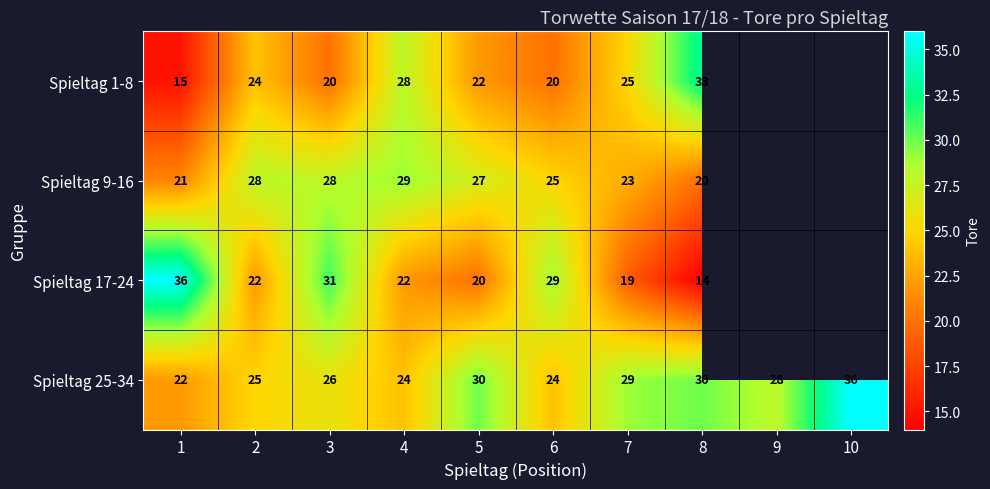

The Spieltag 9-16 series shows 28 at 2. True or false?

True